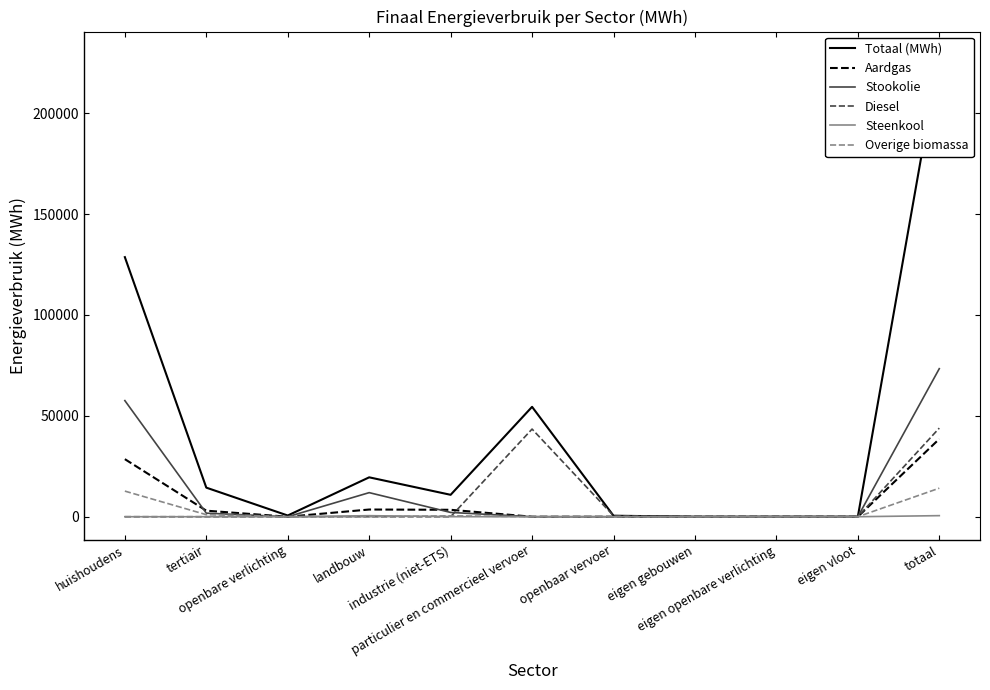

What are all the series names shown in the legend?

Totaal (MWh), Aardgas, Stookolie, Diesel, Steenkool, Overige biomassa